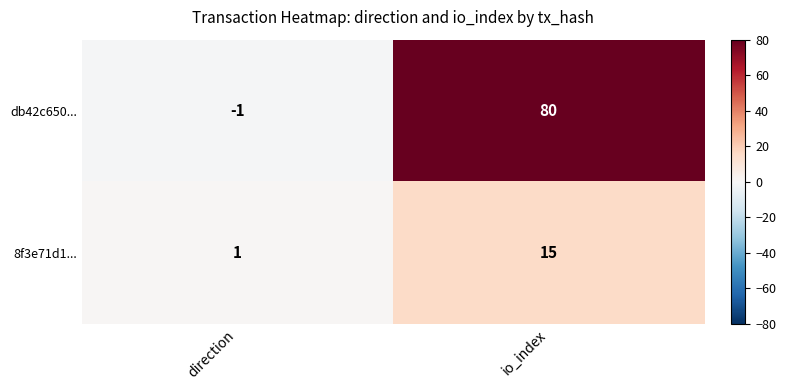

What is the approximate value of 8f3e71d1... at io_index, to the nearest 5?

15